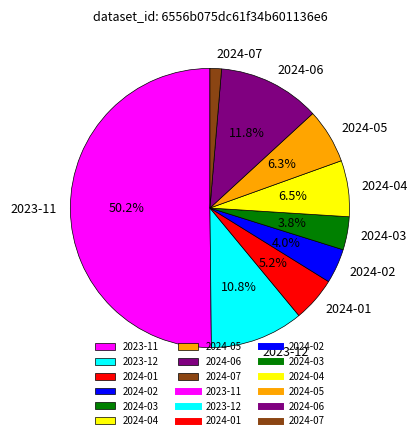

How many segments does this pie chart have?

9